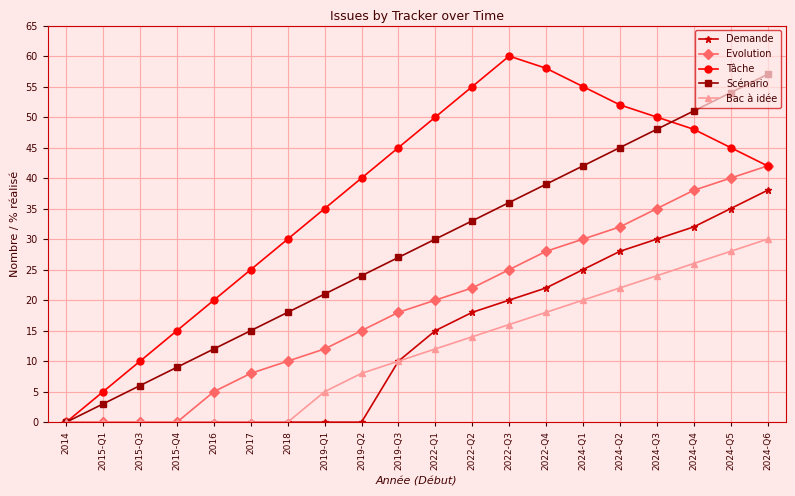

Reading left to right, what are all the values shown in this chart?

Demande: 0	0	0	0	0	0	0	0	0	10	15	18	20	22	25	28	30	32	35	38
Evolution: 0	0	0	0	5	8	10	12	15	18	20	22	25	28	30	32	35	38	40	42
Tâche: 0	5	10	15	20	25	30	35	40	45	50	55	60	58	55	52	50	48	45	42
Scénario: 0	3	6	9	12	15	18	21	24	27	30	33	36	39	42	45	48	51	54	57
Bac à idée: 0	0	0	0	0	0	0	5	8	10	12	14	16	18	20	22	24	26	28	30